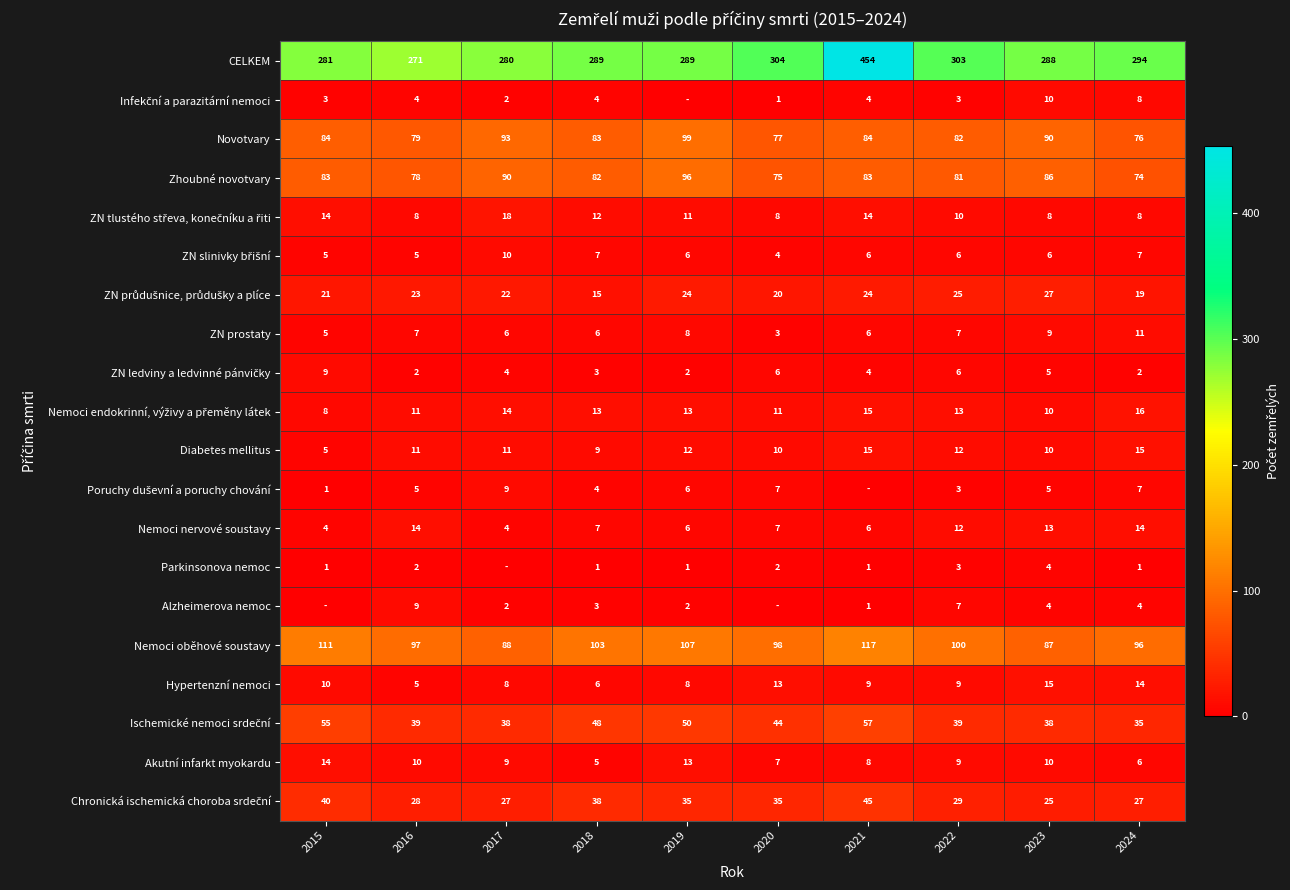

What is the difference between the Diabetes mellitus values at 2023 and 2017?

1